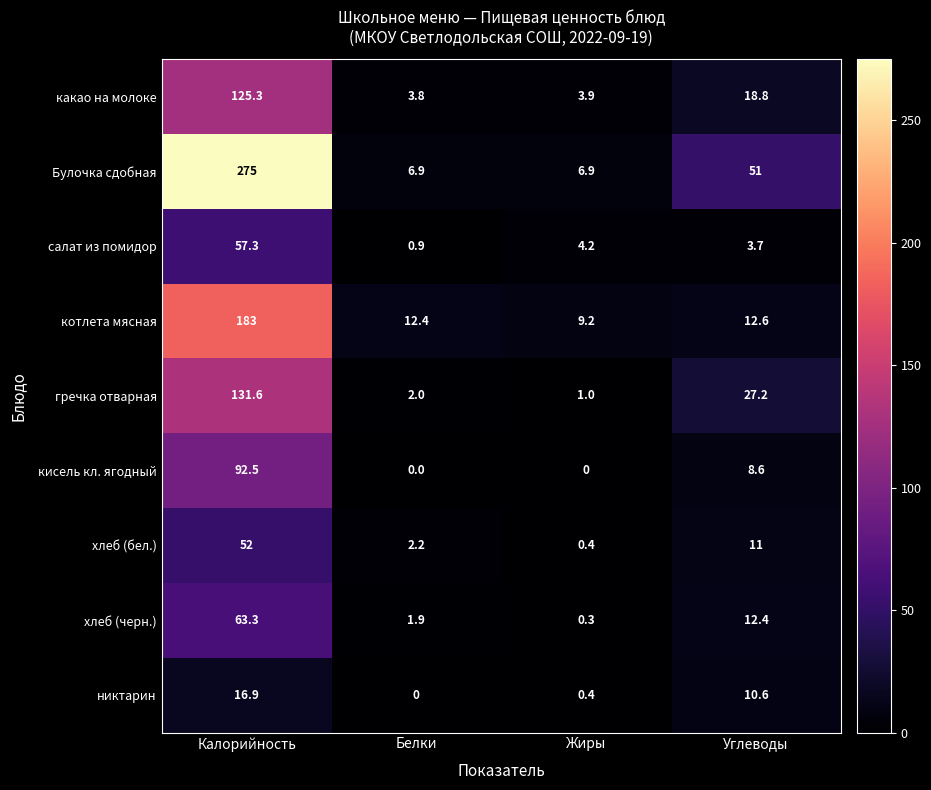

Which label corresponds to the largest value in the chart?

Калорийность